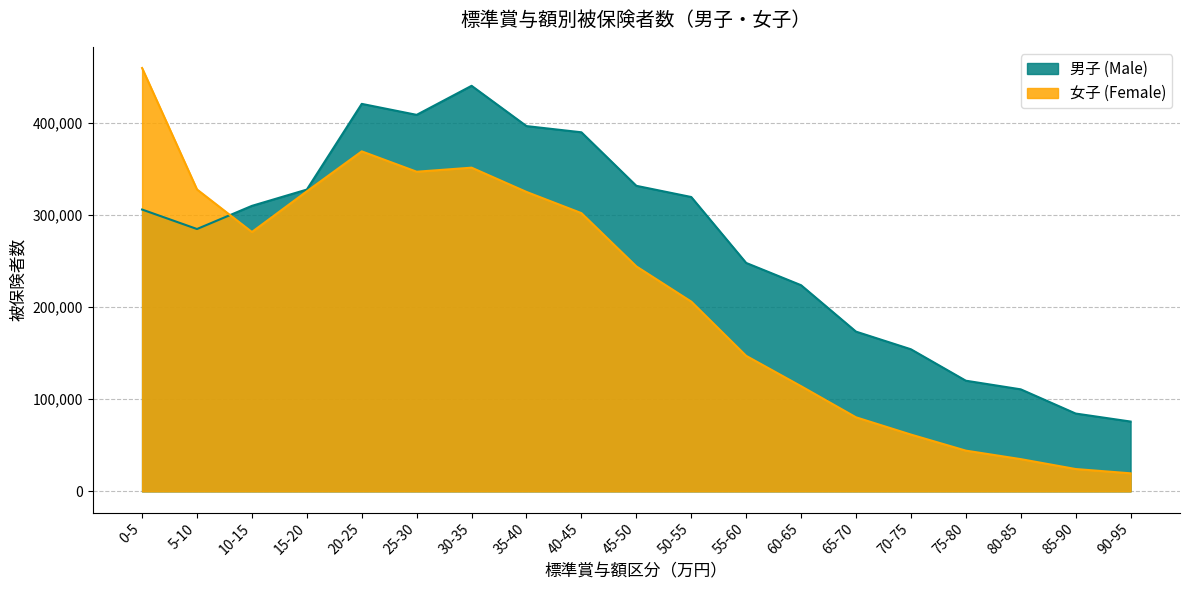

What is the label of the 17th point from the right?

10-15